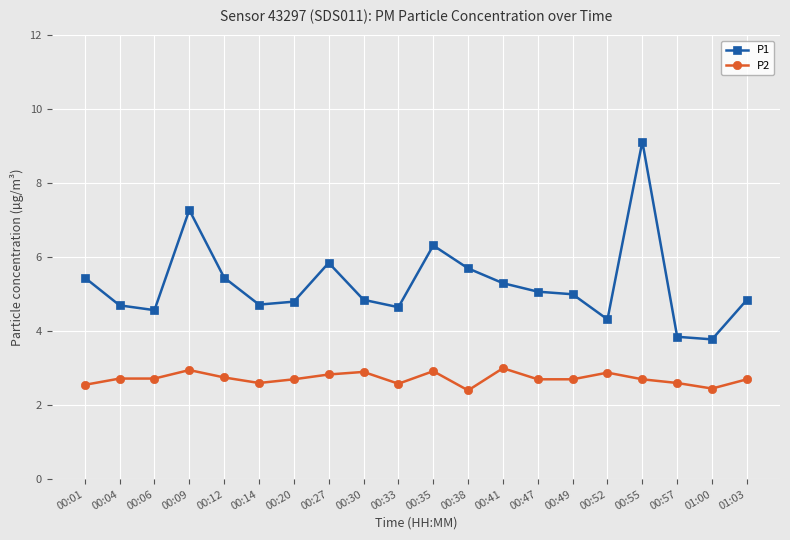

What position from the right is 00:49?

6